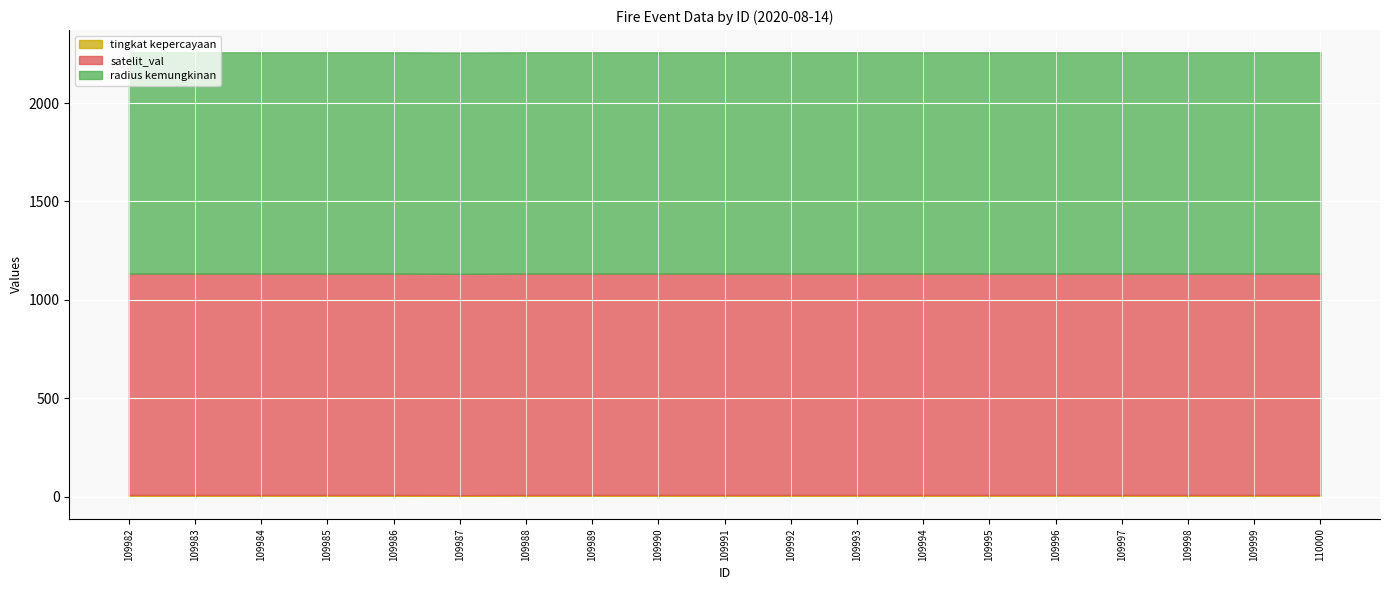

What is the minimum value for tingkat kepercayaan?

7